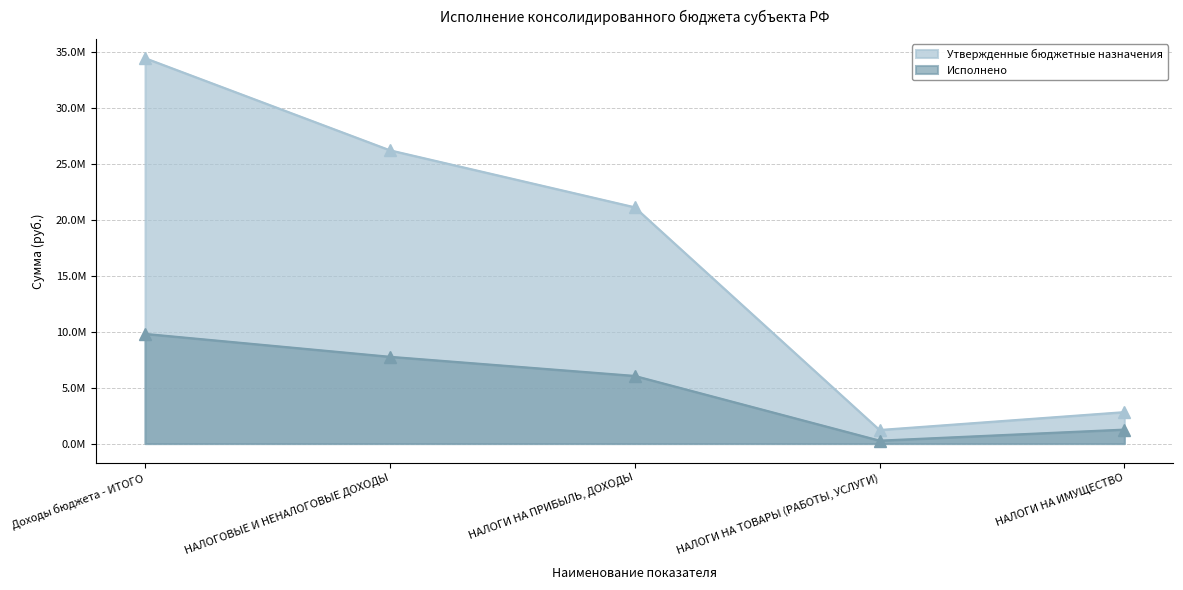

Reading left to right, extract all data points from this chart.

Утвержденные бюджетные назначения: 34432977.6	26203648.6	21110000.0	1213648.6	2810000.0
Исполнено: 9800128.6	7755492.8	6046071.5	264123.5	1250608.6